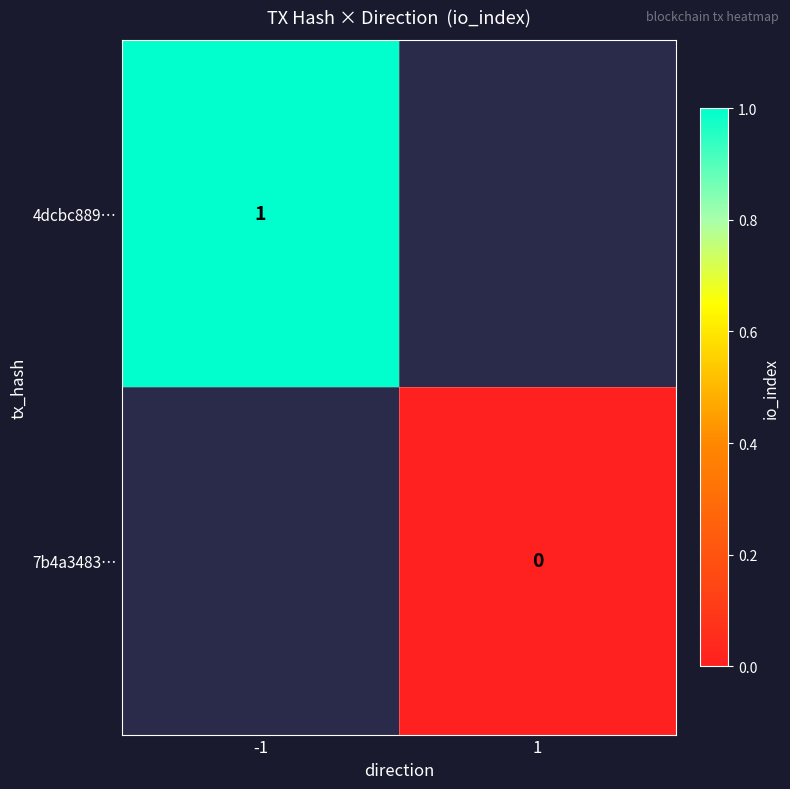

Is the value of 4dcbc889… at -1 greater than the value of 7b4a3483… at 1?

Yes